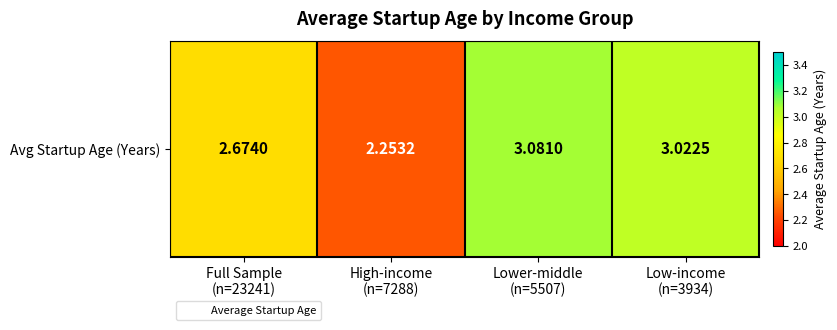

What is the ratio of the value at Lower-middle
(n=5507) to the value at High-income
(n=7288)?

1.4